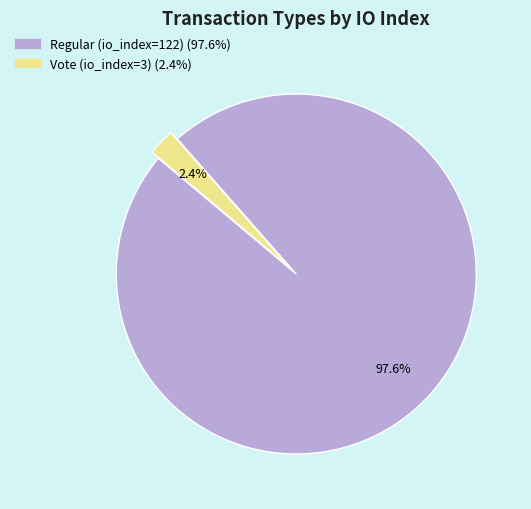

Which has a higher value, Vote (io_index=3) or Regular (io_index=122)?

Regular (io_index=122)